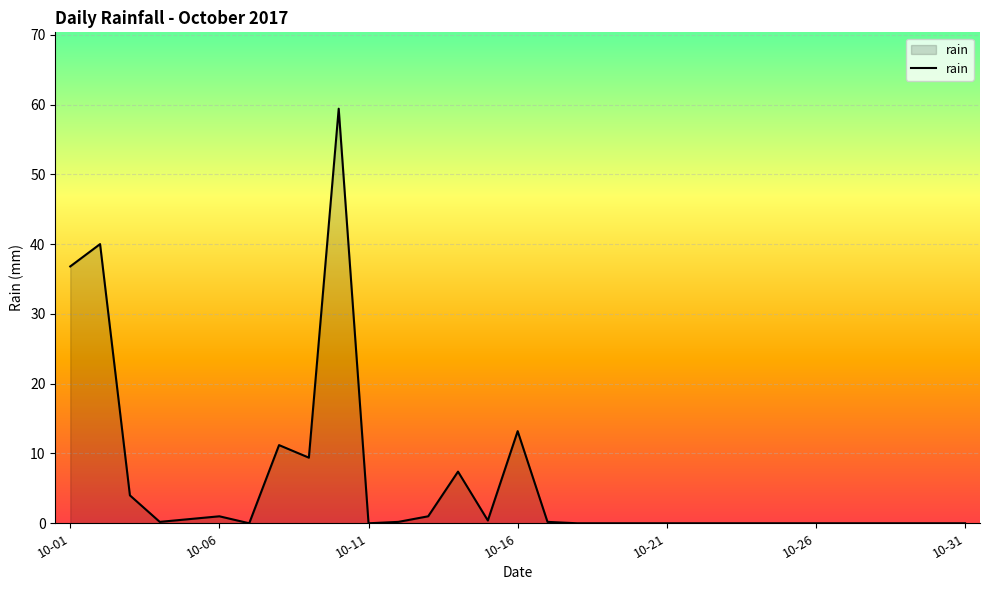

What is the greatest value displayed?

59.4